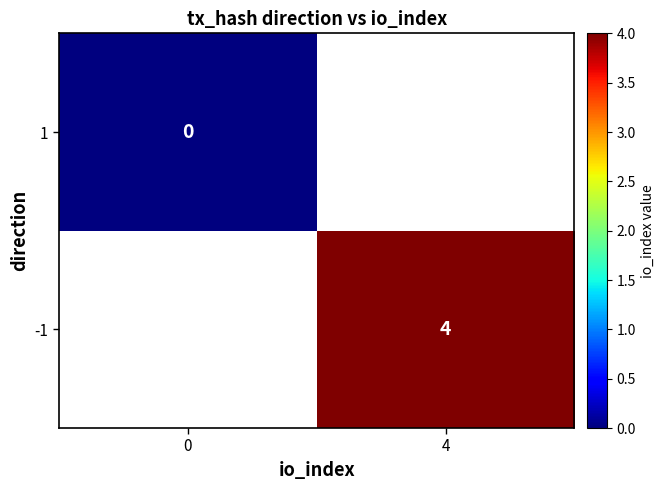

What is the greatest value displayed?

4.0